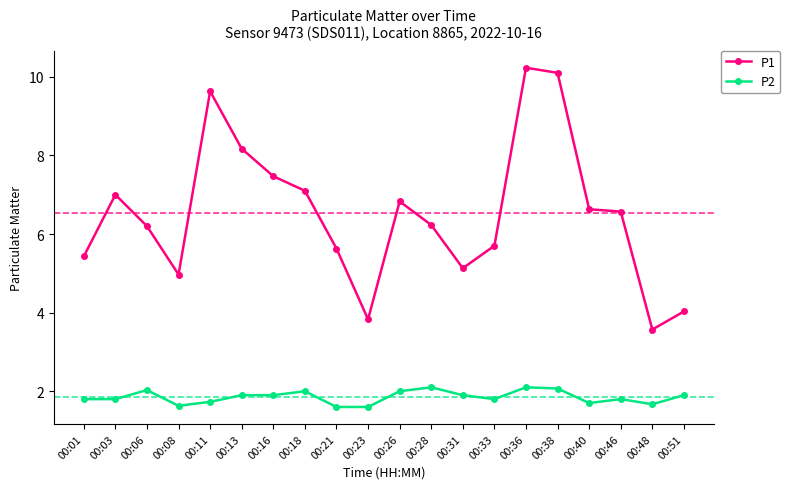

True or false: P2 and P1 cross at least once.

False